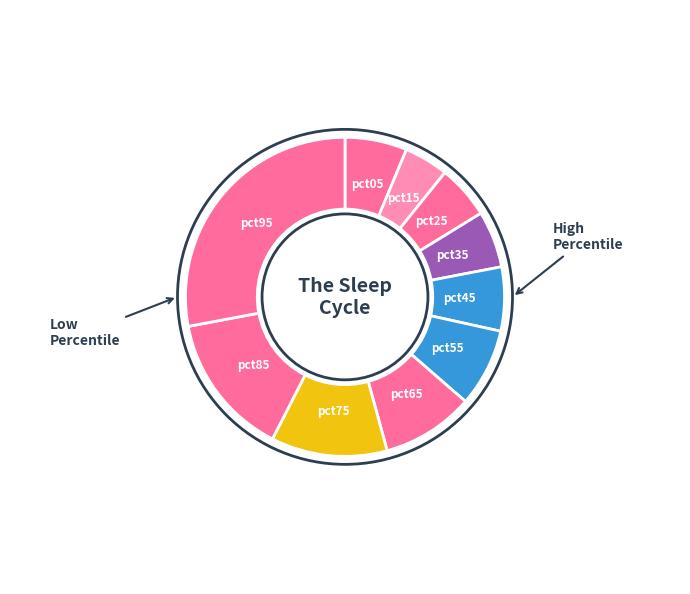

Is there a majority slice in this chart?

No